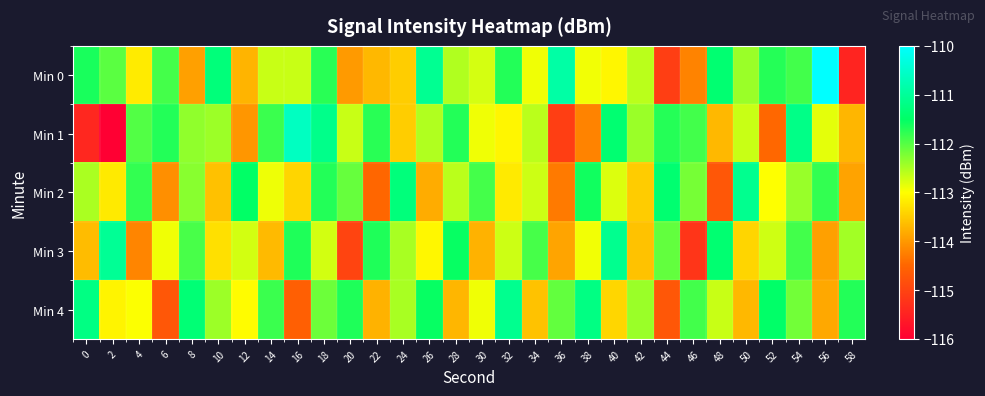

Rank the series at 48 from highest to lowest value.

Min 0, Min 3, Min 4, Min 1, Min 2